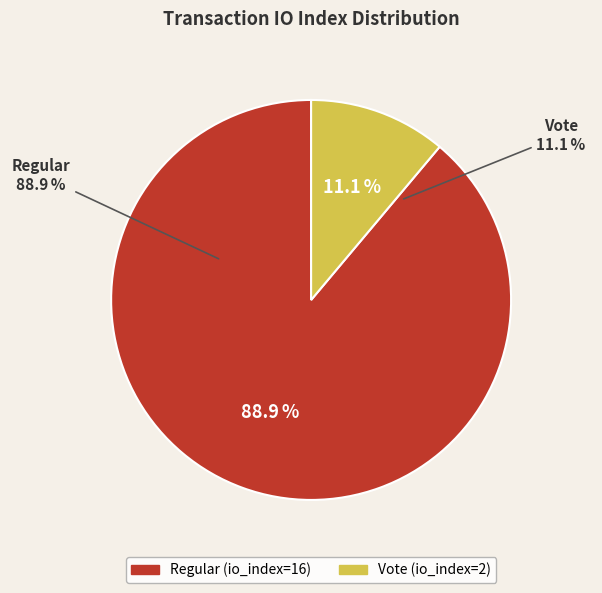

What percentage is NOT represented by Regular (io_index=16)?

11.1%